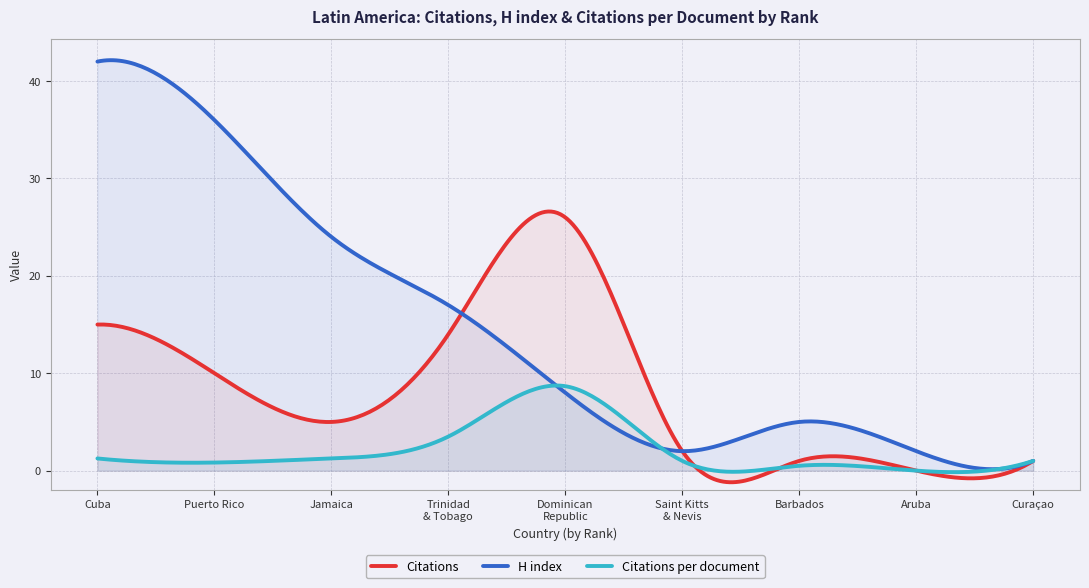

Rank the series by their maximum value, from lowest to highest.

Citations per document, Citations, H index